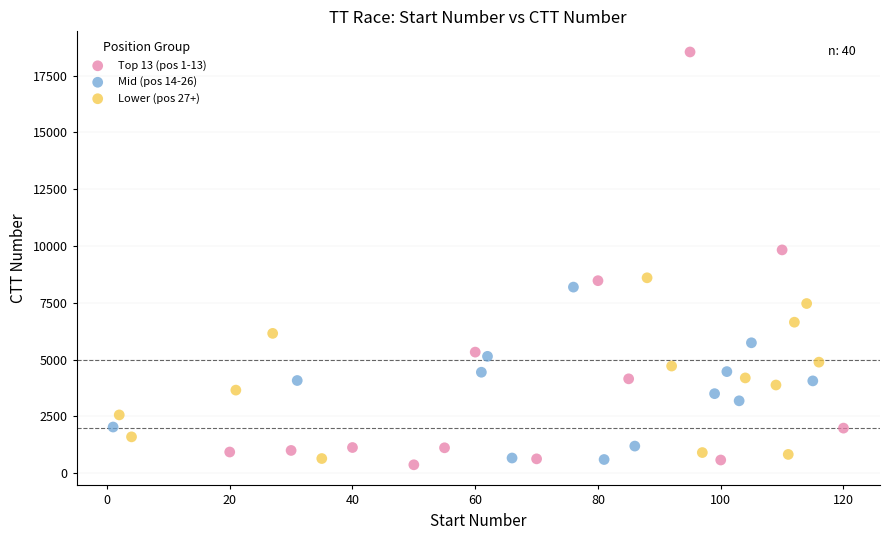

Which series contains the highest Y value?

Top 13 (pos 1-13)